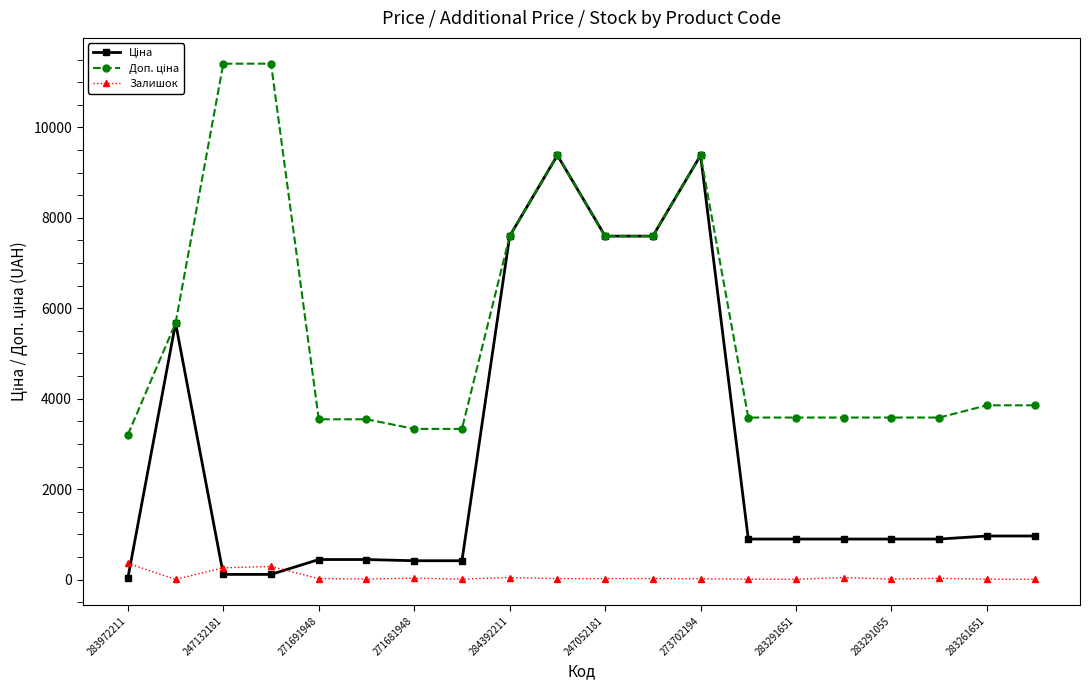

True or false: Залишок has more than 2 interior local peaks.

True